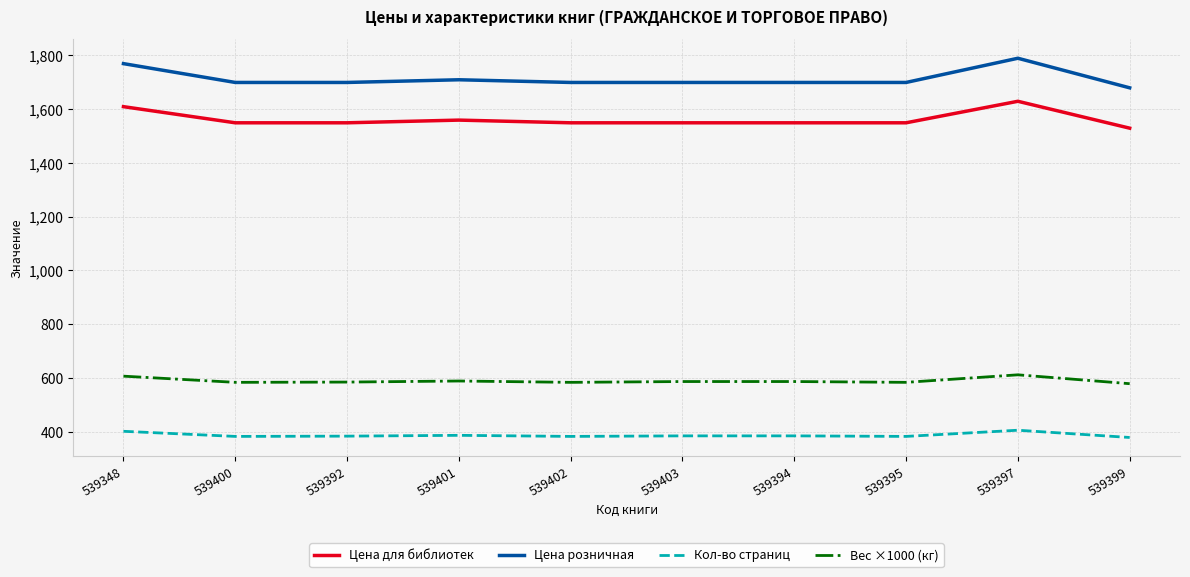

What is the spread (max minus min) of values at 539395?

1316